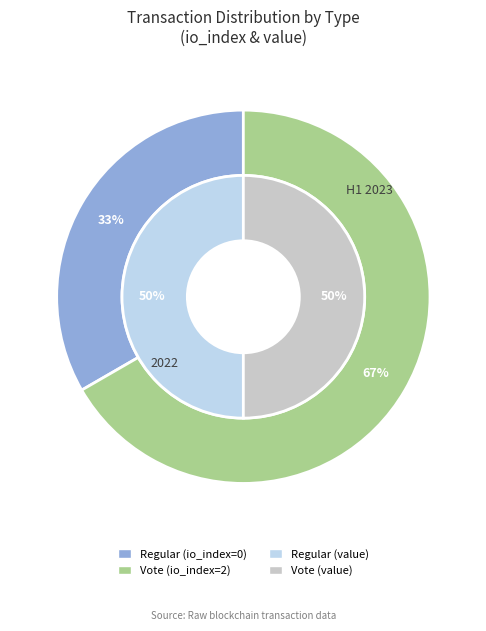

What is the majority slice?

Vote